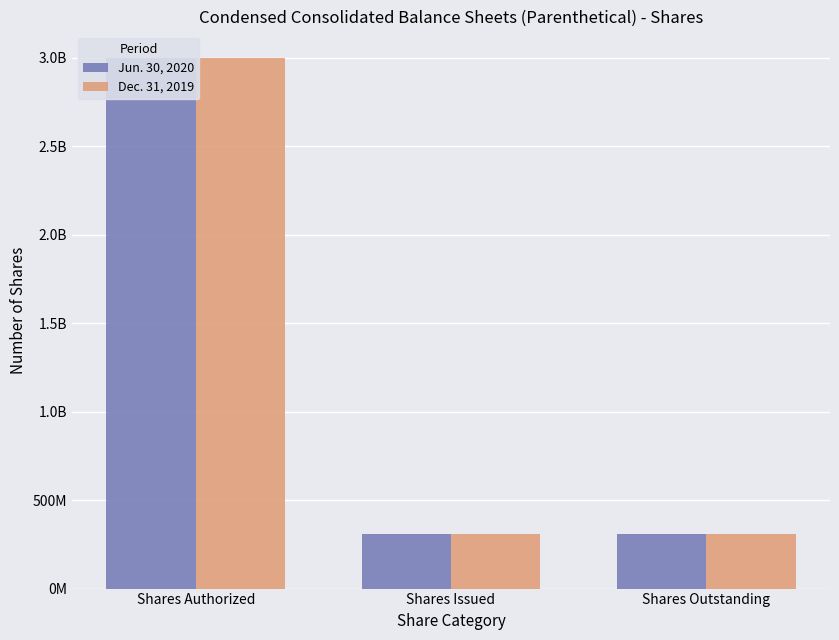

The Dec. 31, 2019 series shows 412210911 at Shares Outstanding. True or false?

False